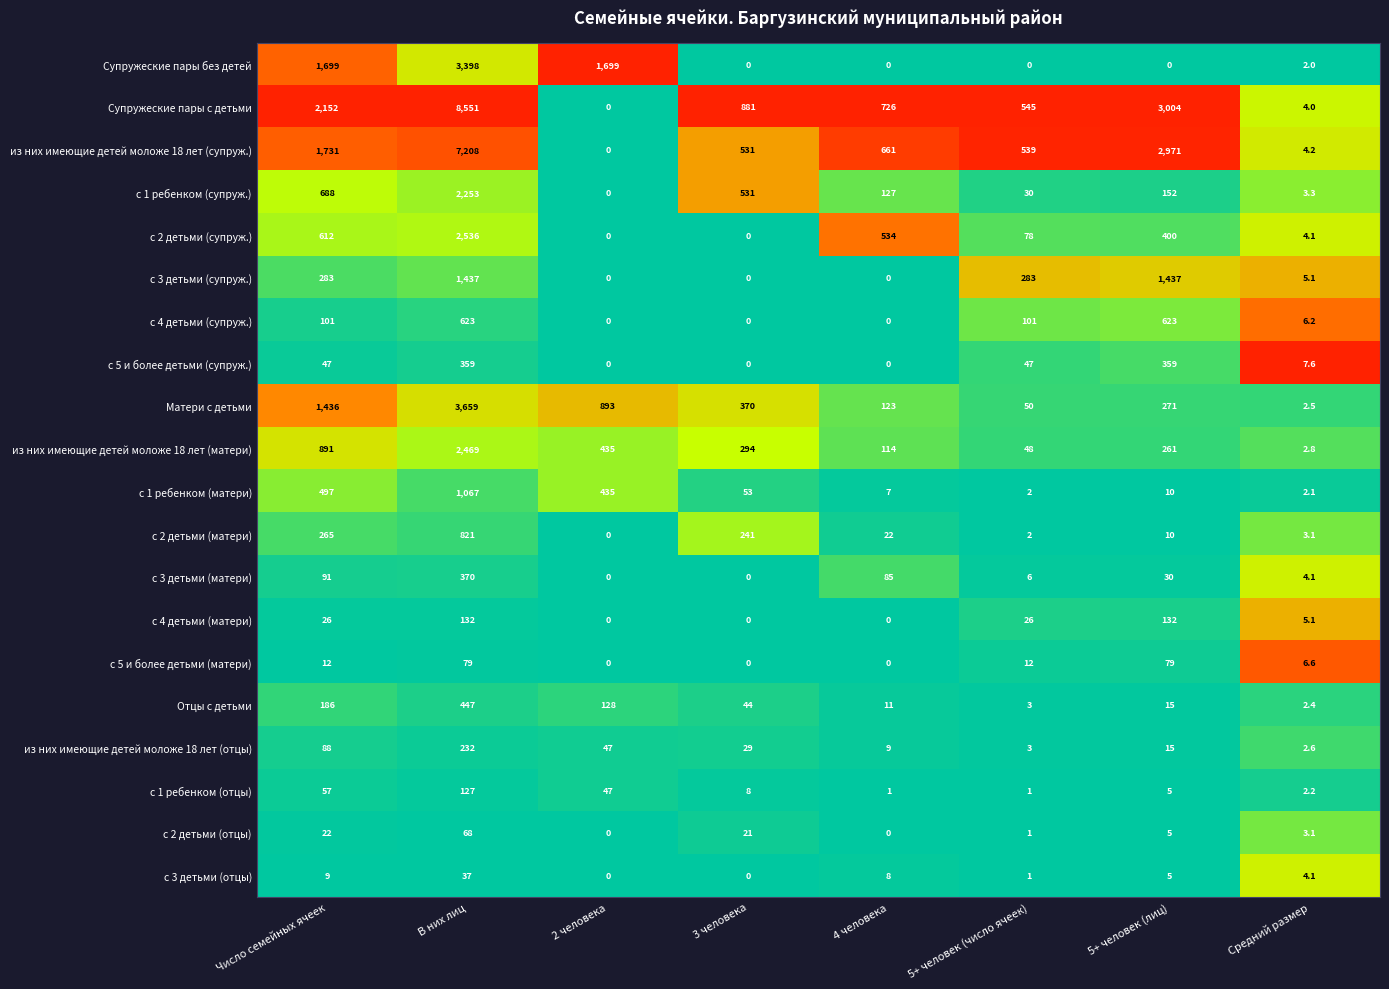

What is the difference between the с 1 ребенком (отцы) values at 5+ человек (лиц) and 2 человека?

42.0